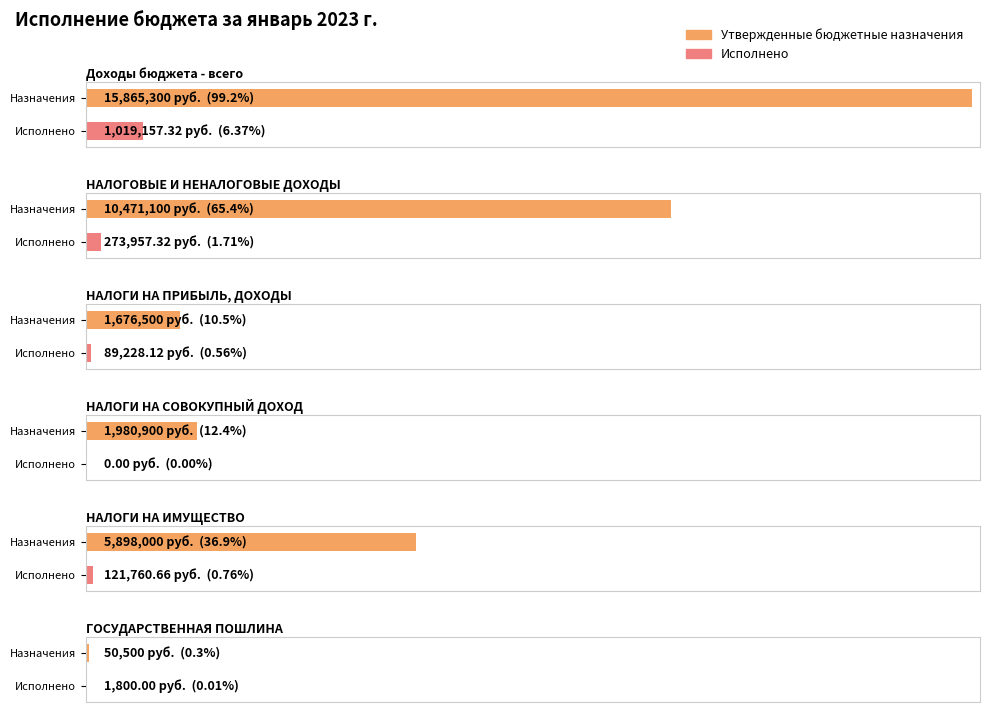

Which has a higher value, Доходы бюджета - всего or НАЛОГОВЫЕ И НЕНАЛОГОВЫЕ ДОХОДЫ?

Доходы бюджета - всего